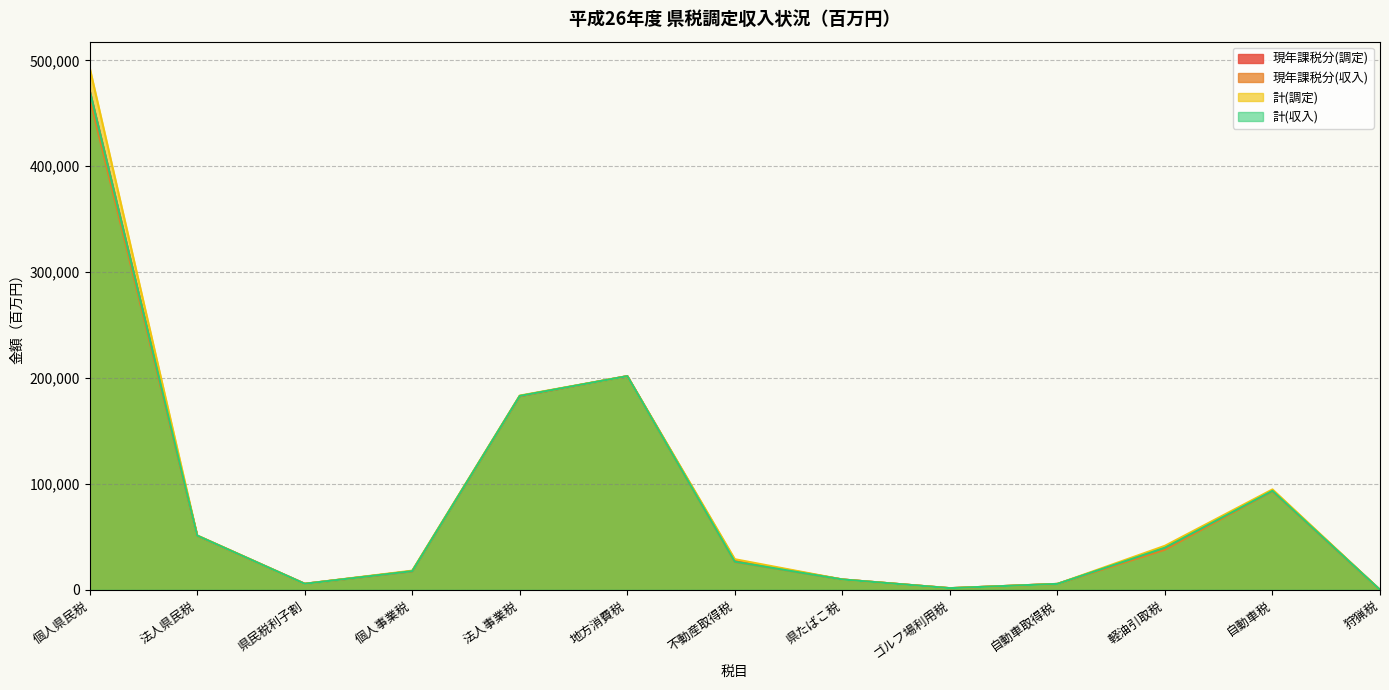

How many lines are shown in the chart?

4